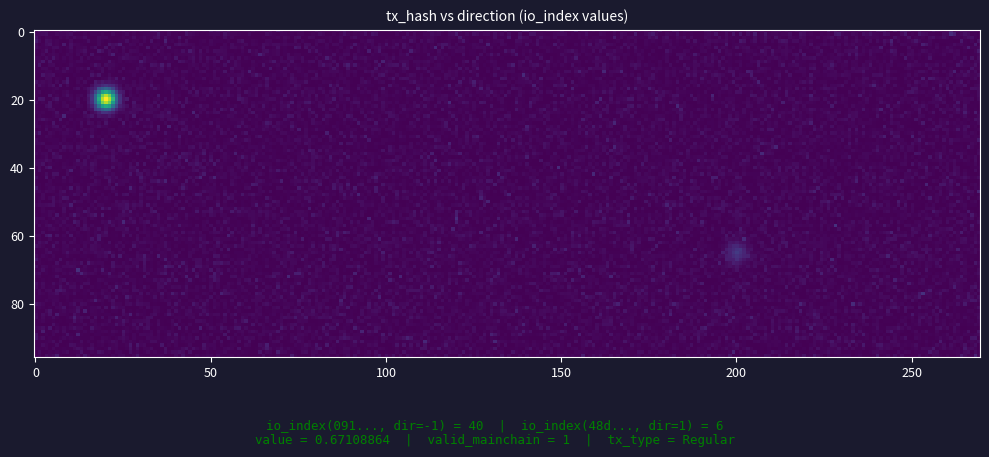

The value of 091bdea2e3dc566455353a2f9014e1c5b0be928 at direction is -1. True or false?

True